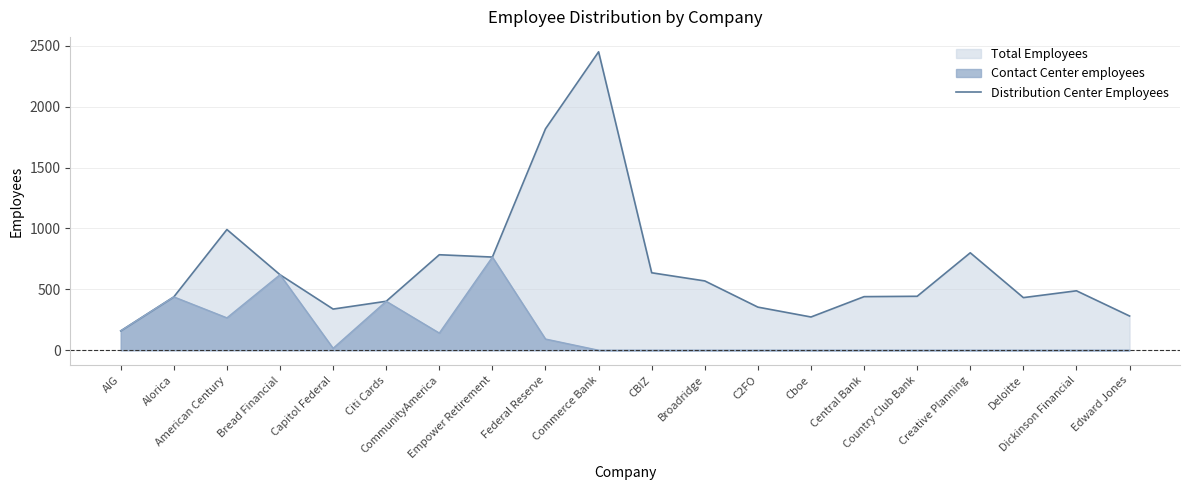

What is the label of the 10th point from the left?

Commerce Bank